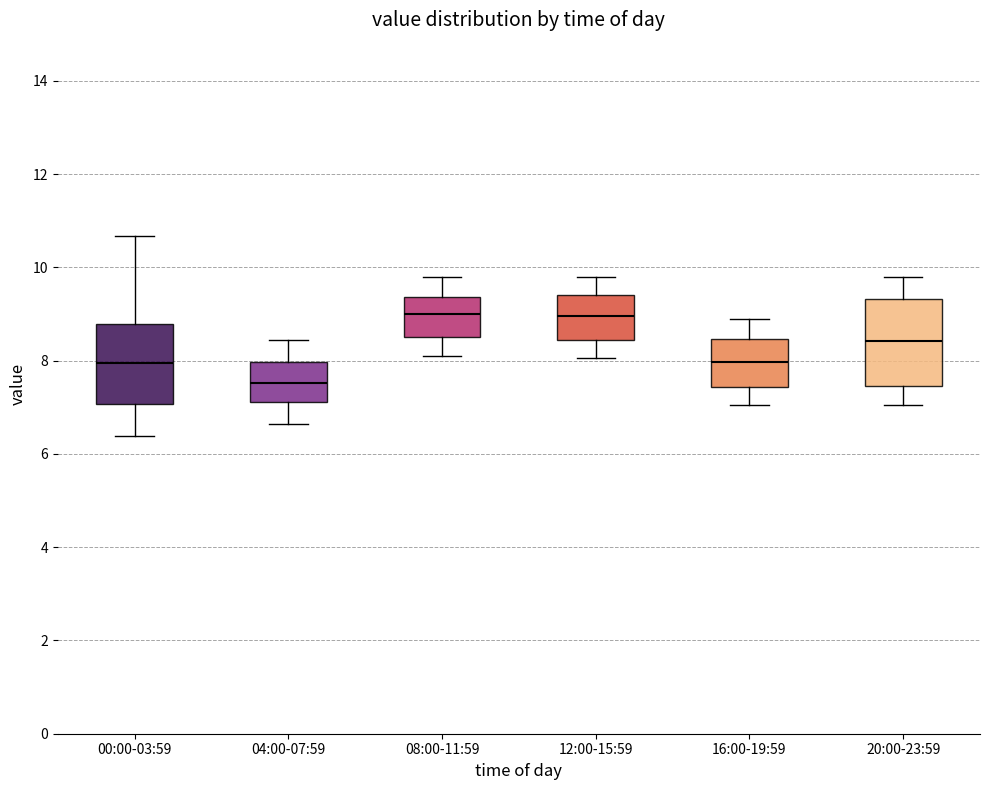

Which box's median line is the lowest?

04:00-07:59